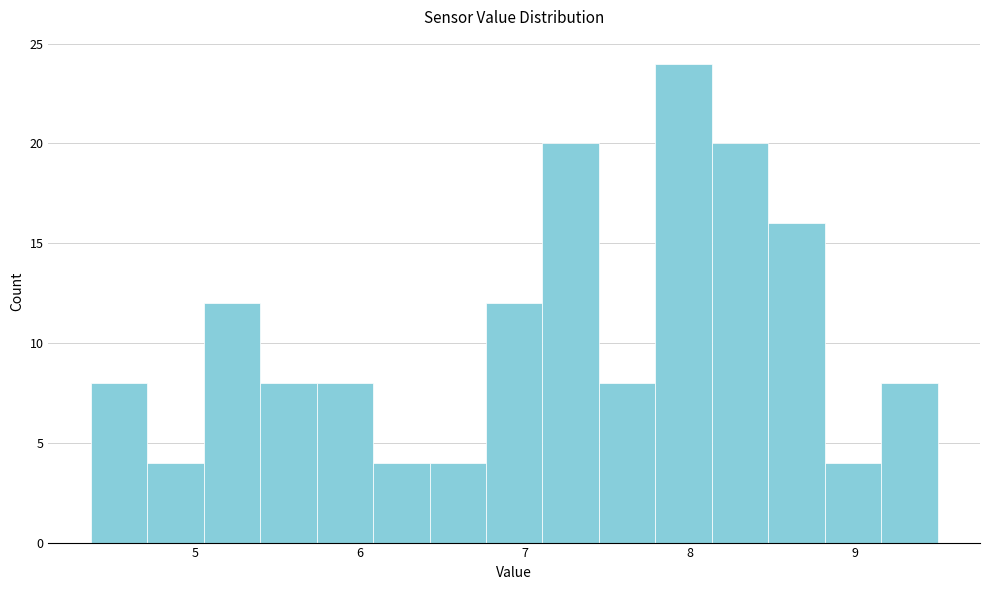

Read against the x-axis, roughly where is the centre of the tallest bar?

8.0